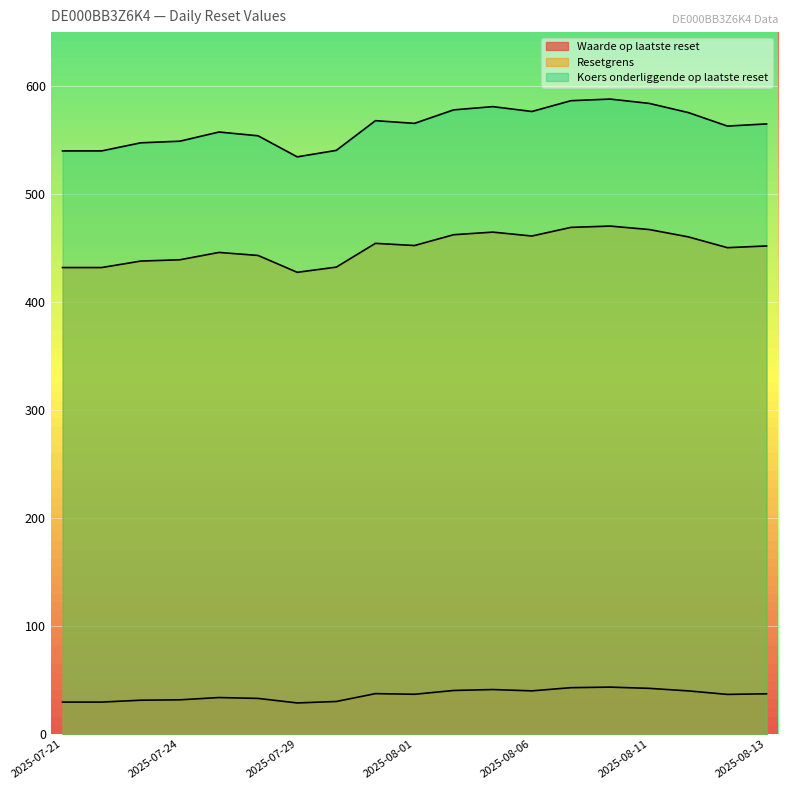

What is the total value across all series at 2025-07-23?

1016.9